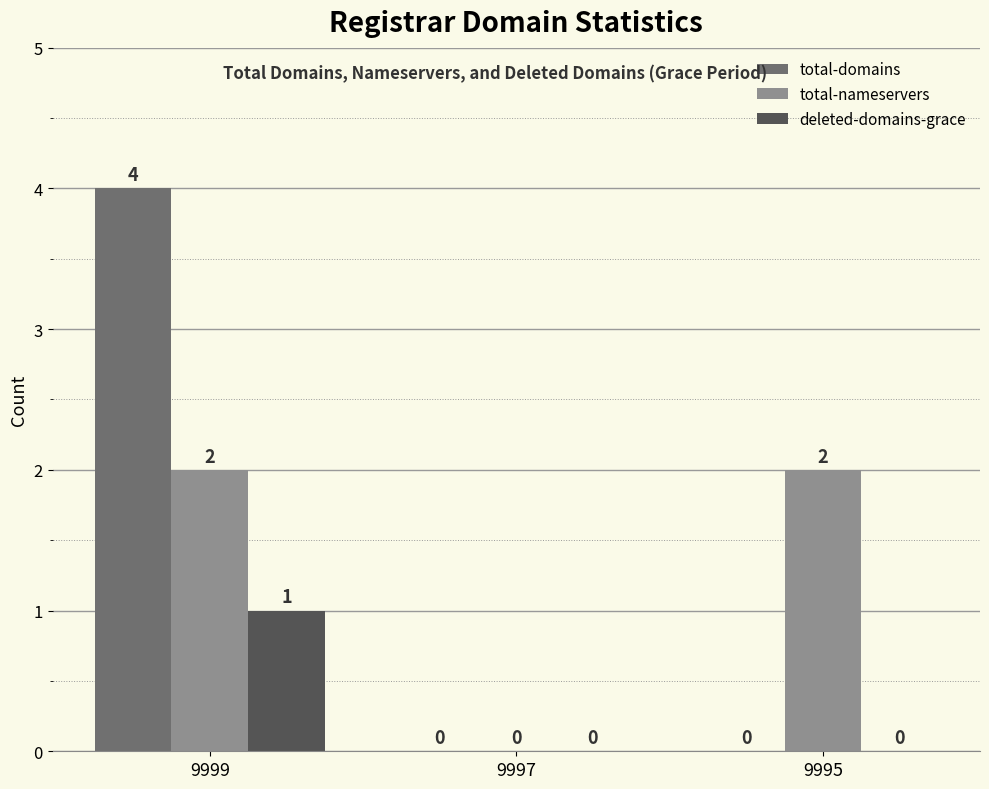

How many groups of bars are there?

3